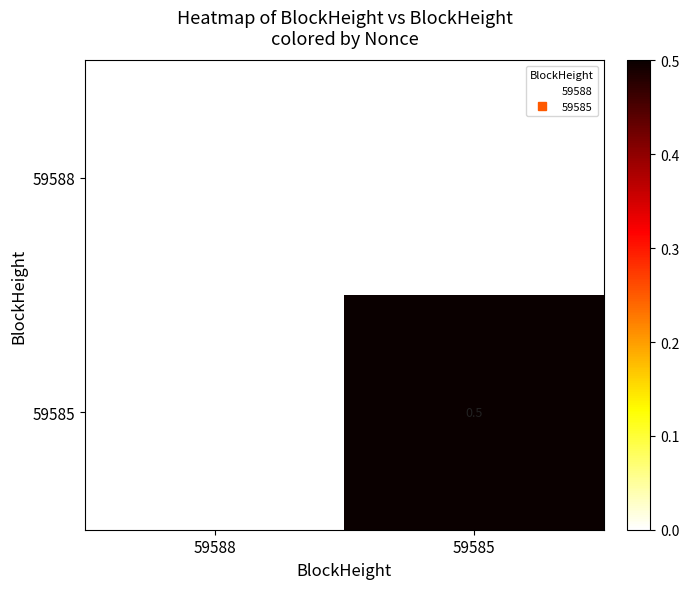

What is the maximum value for 59585?

0.5